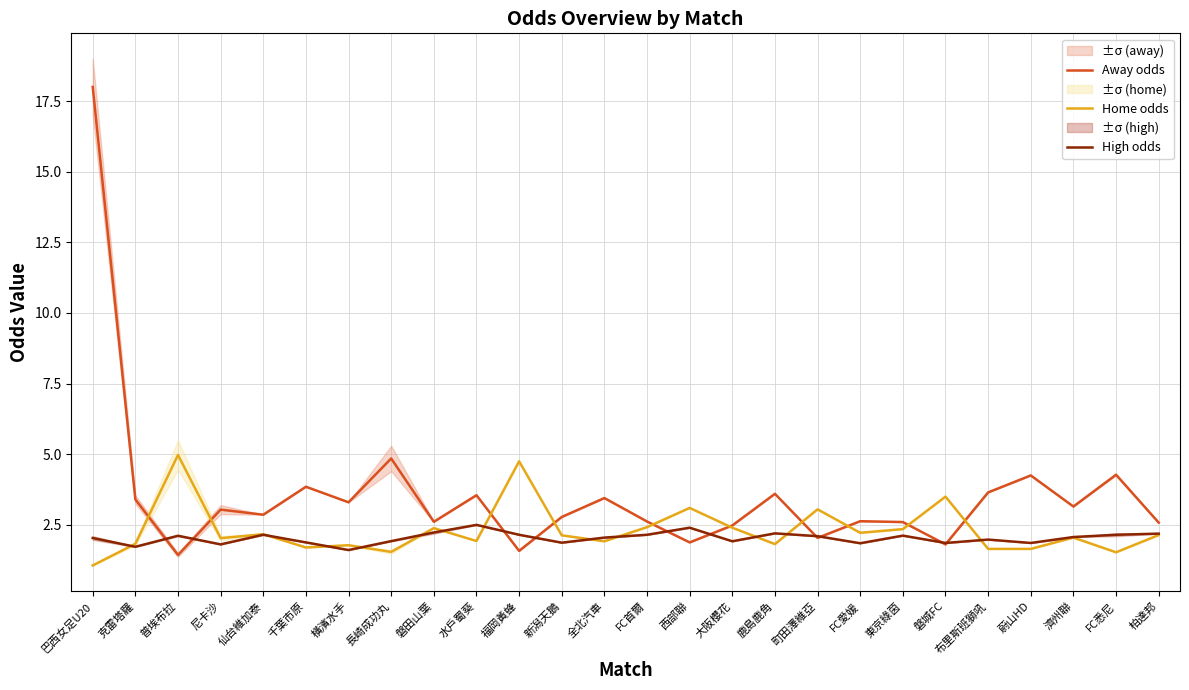

Which series has the widest spread of values?

Away odds